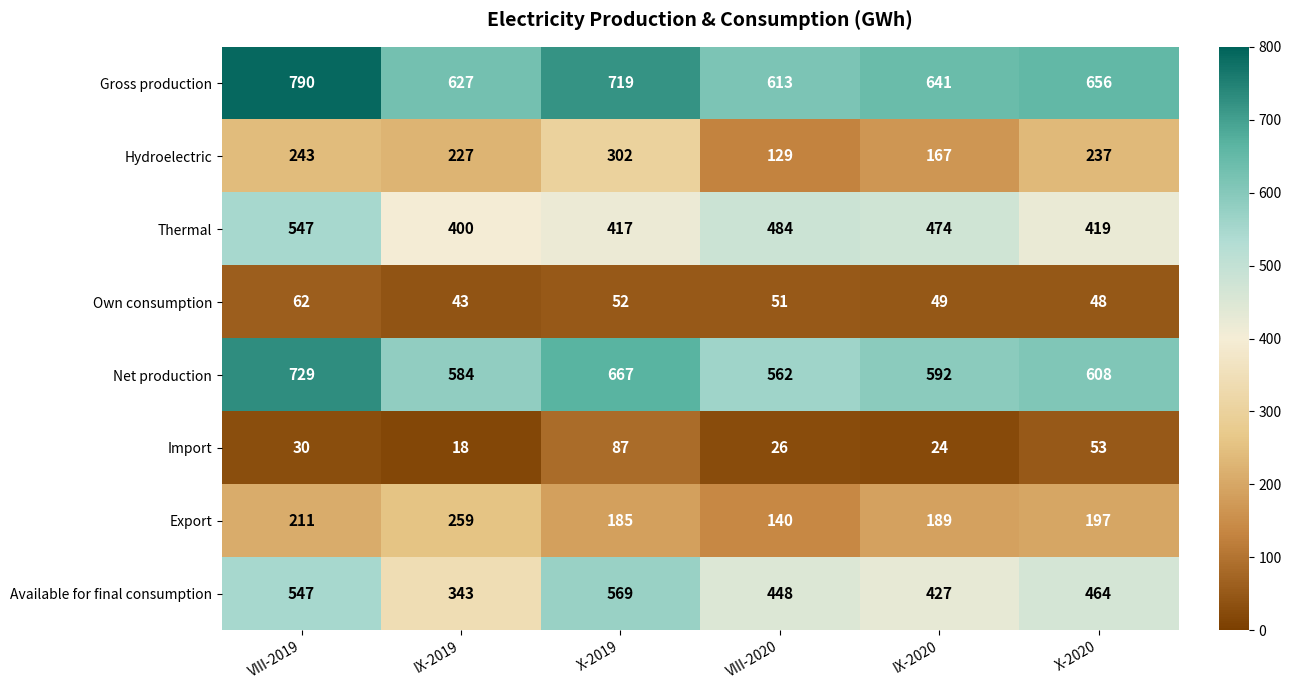

At which label does Gross production reach its peak?

VIII-2019